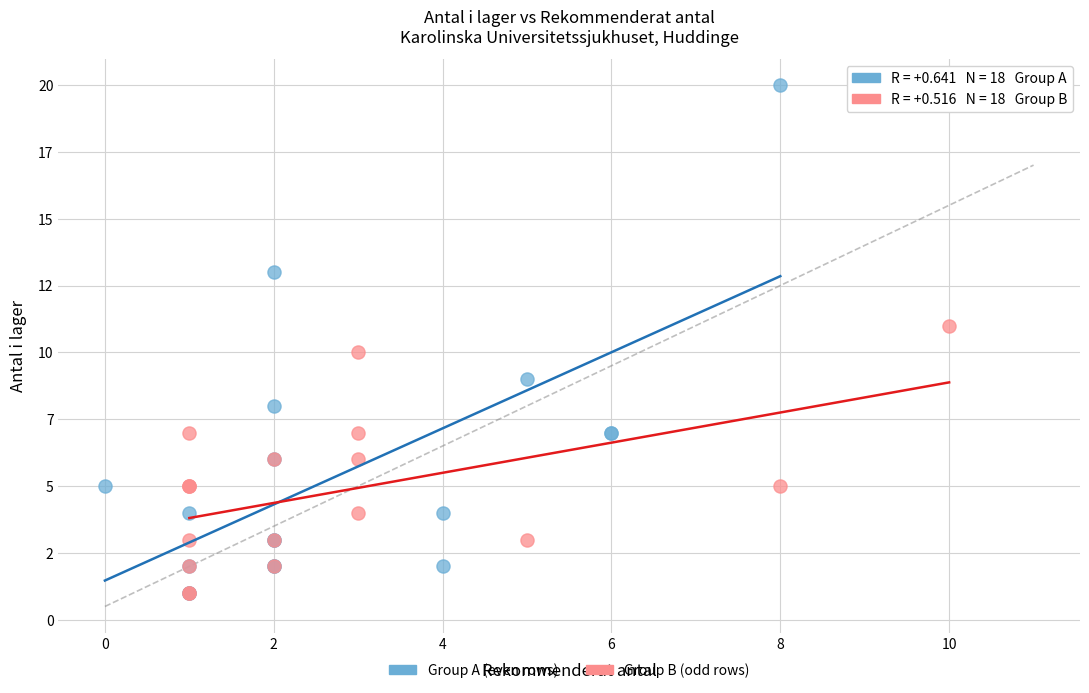

Which series reaches the maximum Y coordinate?

Group A (even rows)